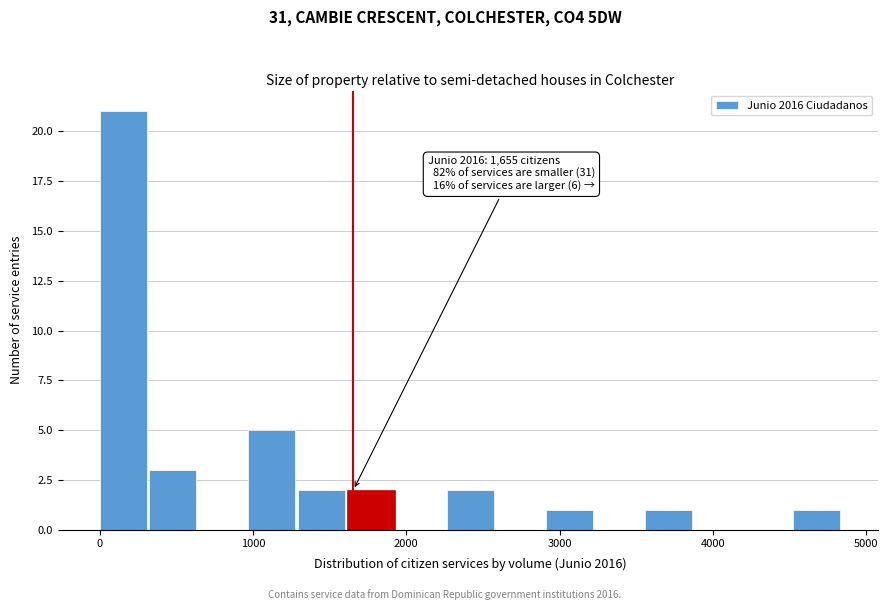

Read against the x-axis, roughly where is the centre of the tallest bar?

200